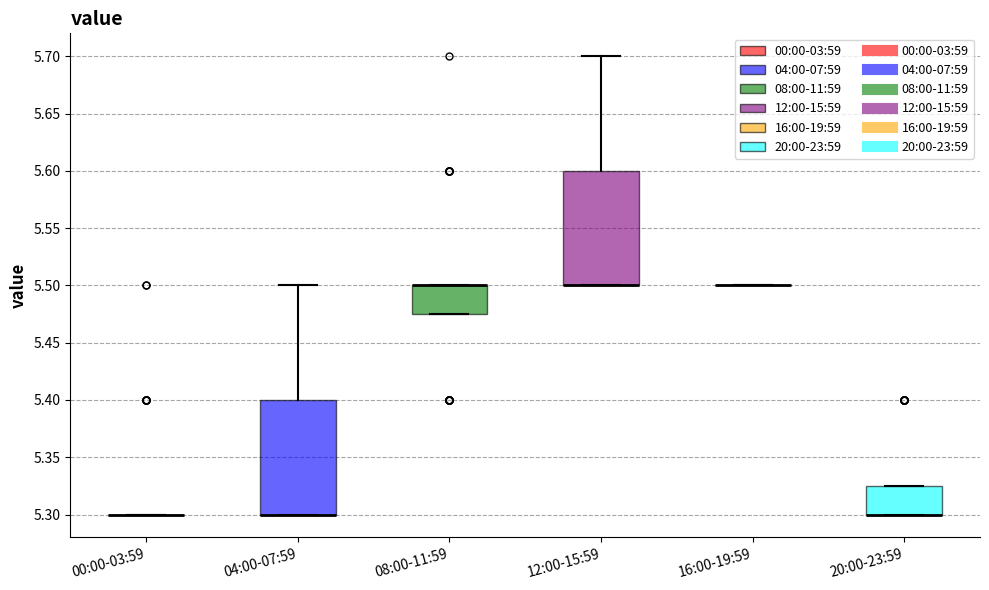

Where is the upper edge of the box for 20:00-23:59 on the y-axis? The values are not printed on the chart, so give them approximately, as read against the axis.

5.325